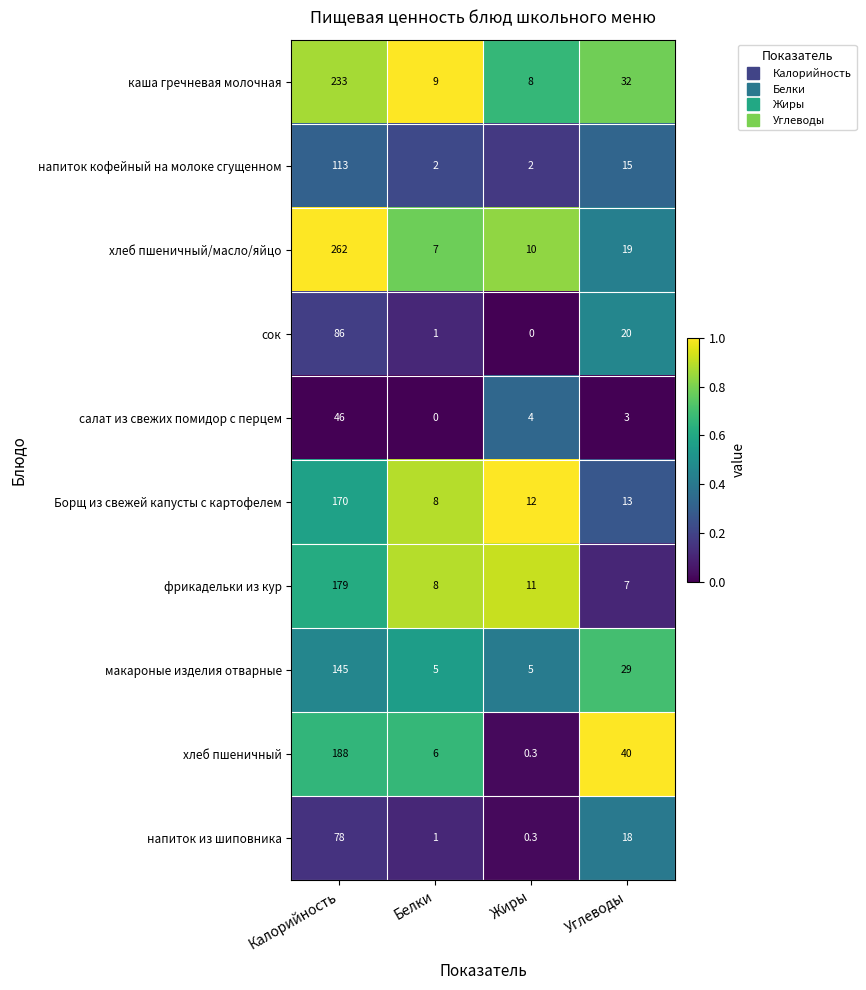

What is the difference between the second highest and second lowest values in the напиток кофейный на молоке сгущенном series?

13.0